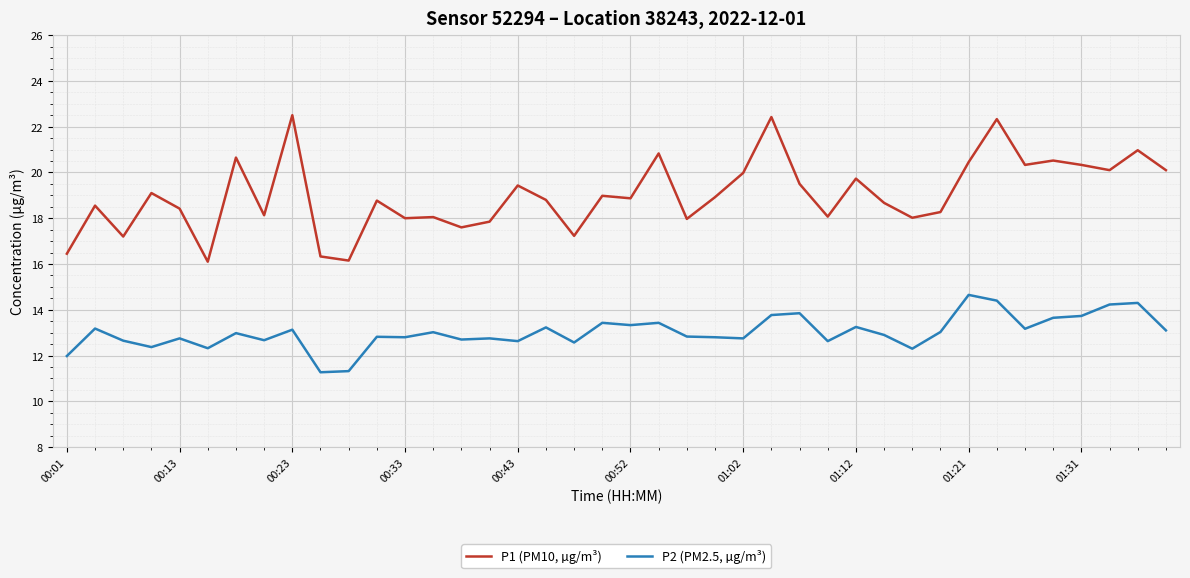

Does the chart have visible grid lines?

Yes